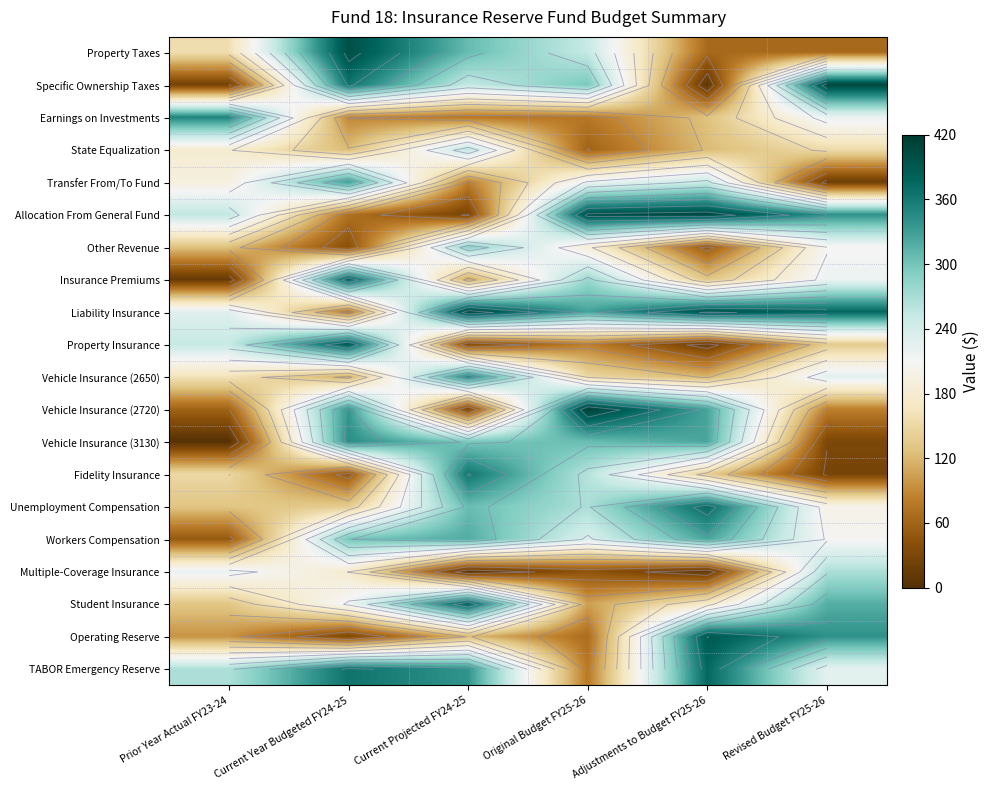

Rank the series at Prior Year Actual FY23-24 from lowest to highest value.

Vehicle Insurance (3130), Insurance Premiums, Specific Ownership Taxes, Workers Compensation, Vehicle Insurance (2720), Operating Reserve, Other Revenue, Unemployment Compensation, Student Insurance, Fidelity Insurance, Property Taxes, Vehicle Insurance (2650), State Equalization, Transfer From/To Fund, Multiple-Coverage Insurance, Liability Insurance, Property Insurance, Allocation From General Fund, TABOR Emergency Reserve, Earnings on Investments